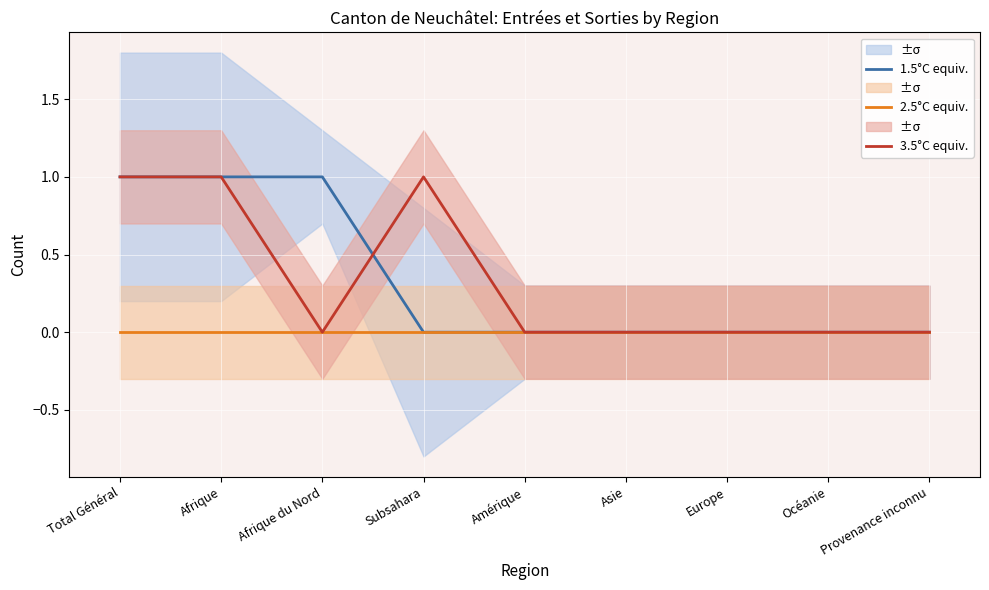

Which has a higher value, Europe or Total Général?

Total Général